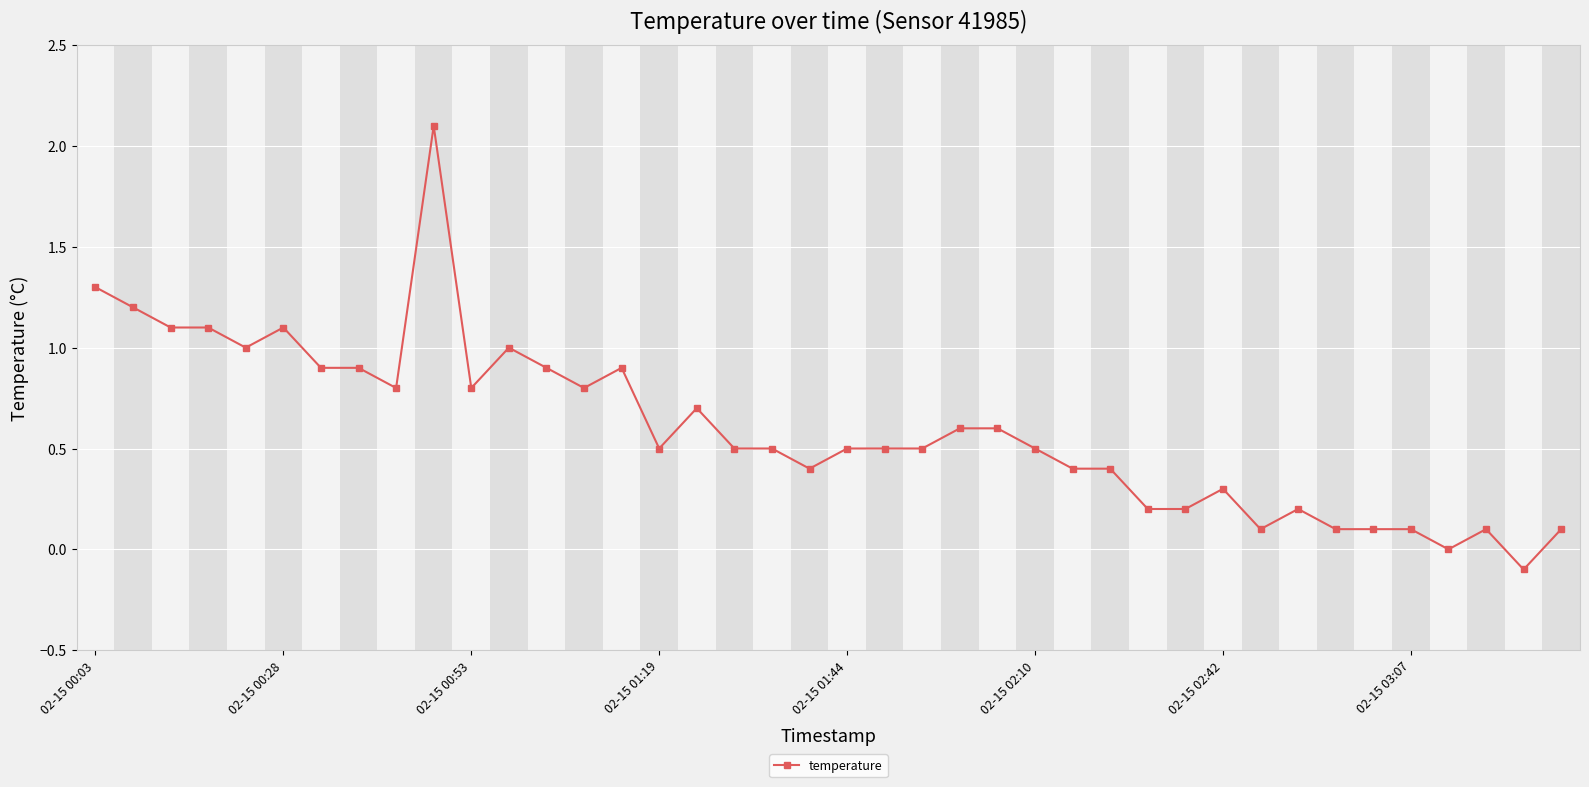

What is the average value?

0.6